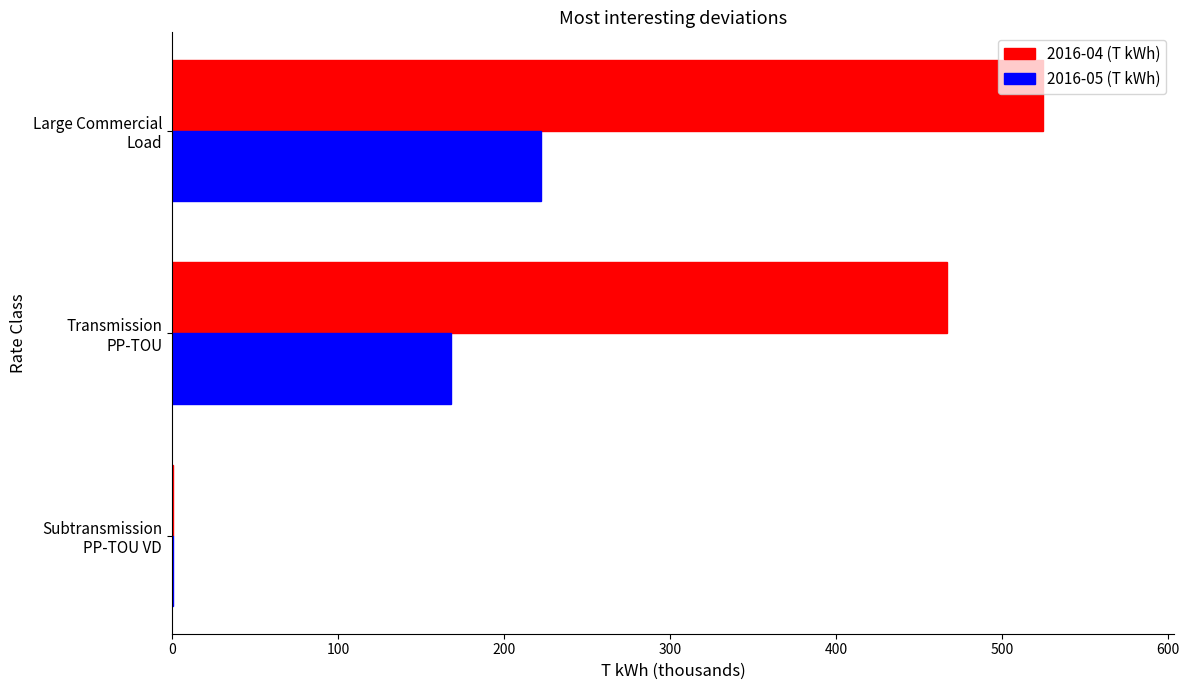

What is the sum of all 2016-05 (T kWh) values?

390.7